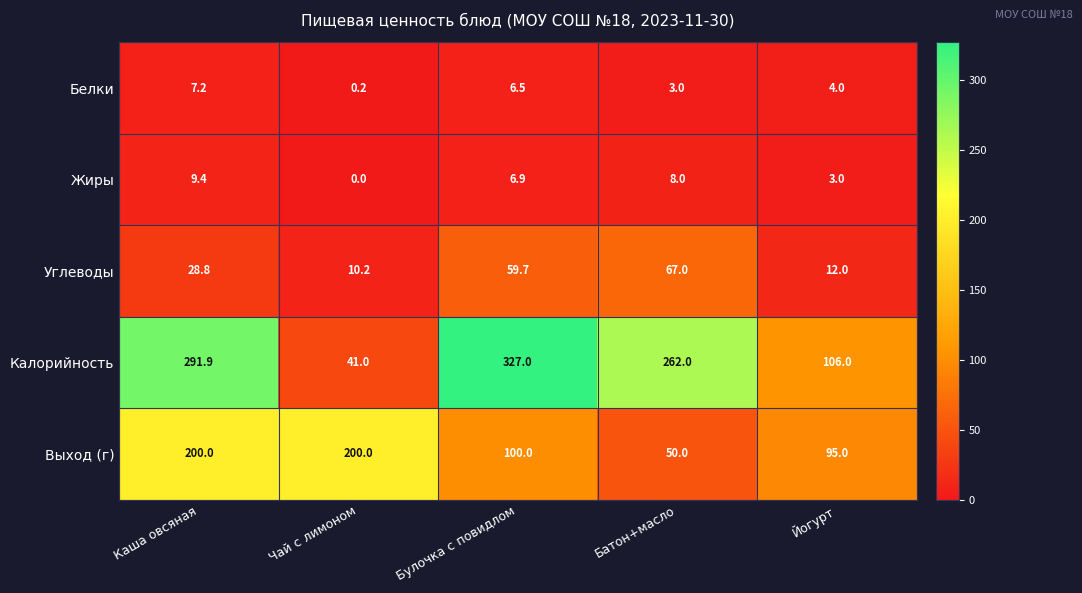

Which series has the largest range (max minus min)?

Калорийность